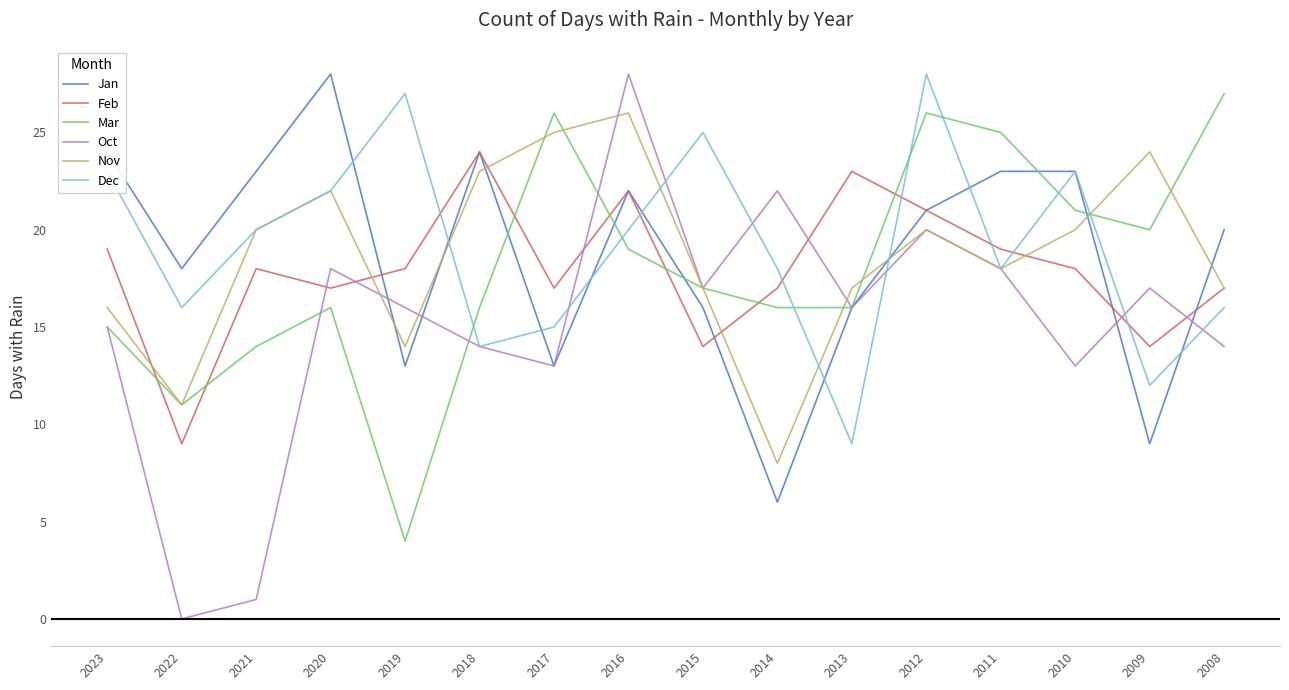

What is the maximum value shown in the chart?

28